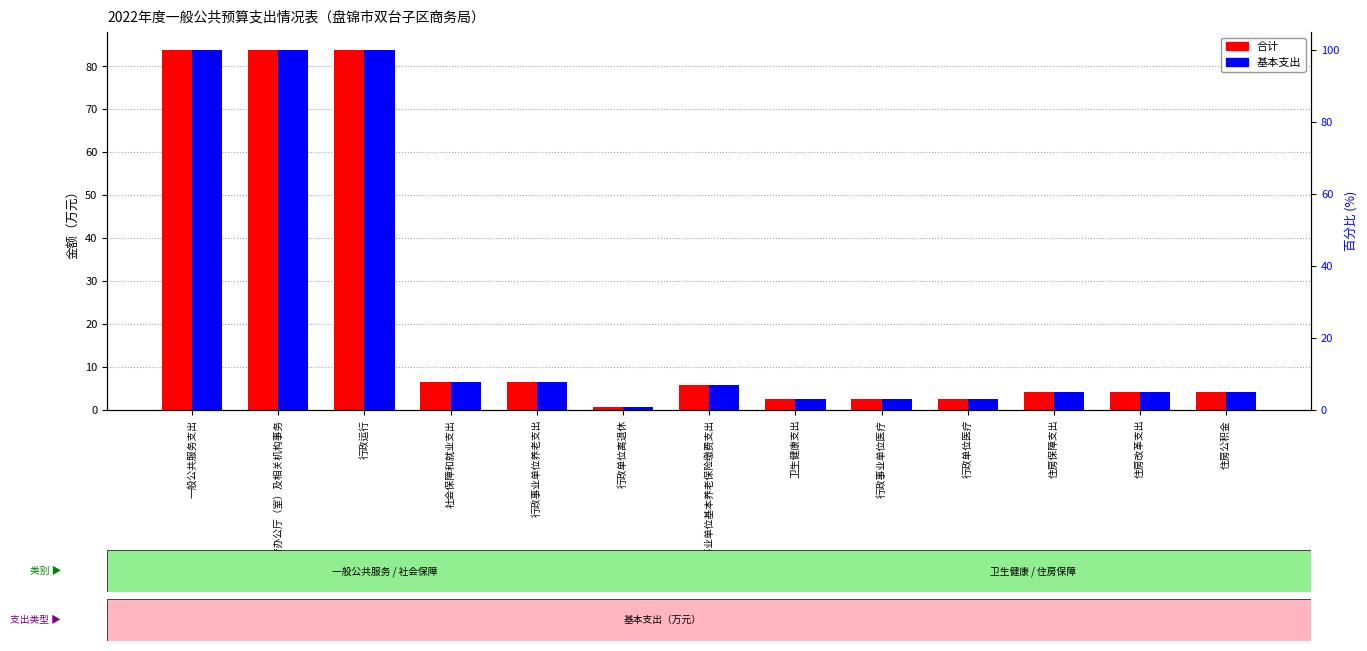

What is the sum of all 合计 values?

291.2